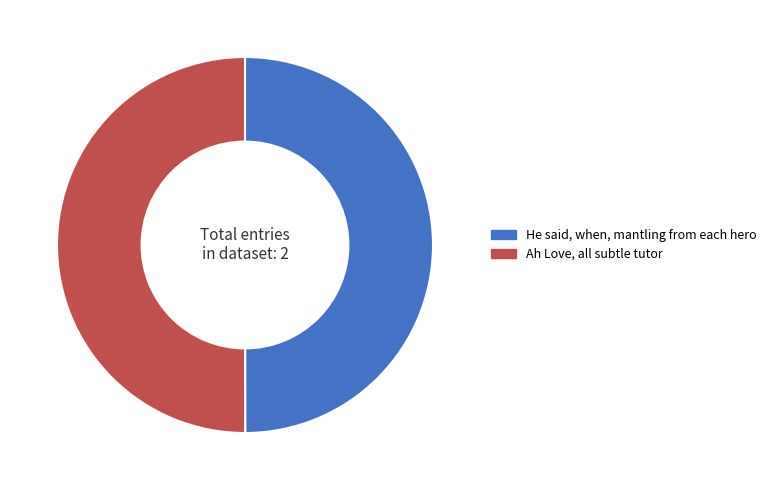

Approximately how many times larger is the value at He said, when, mantling from each hero compared to Ah Love, all subtle tutor?

1.0